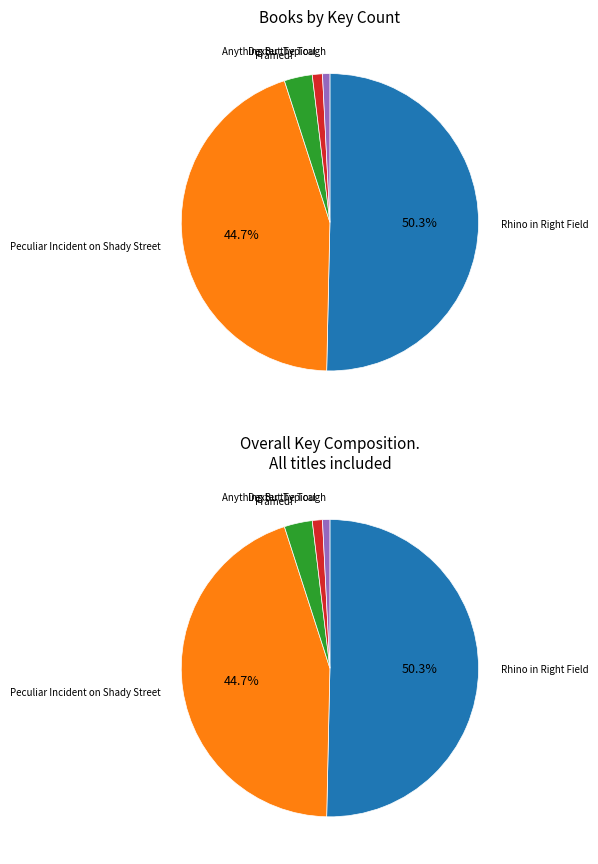

Is it true that Framed! is 3% of the pie?

True